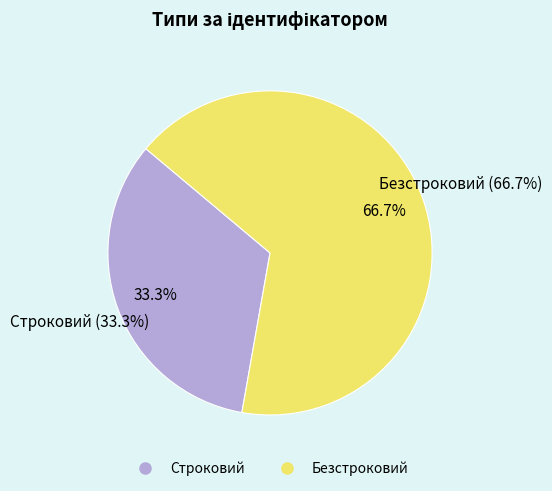

Rank the categories by value from highest to lowest.

Безстроковий, Строковий